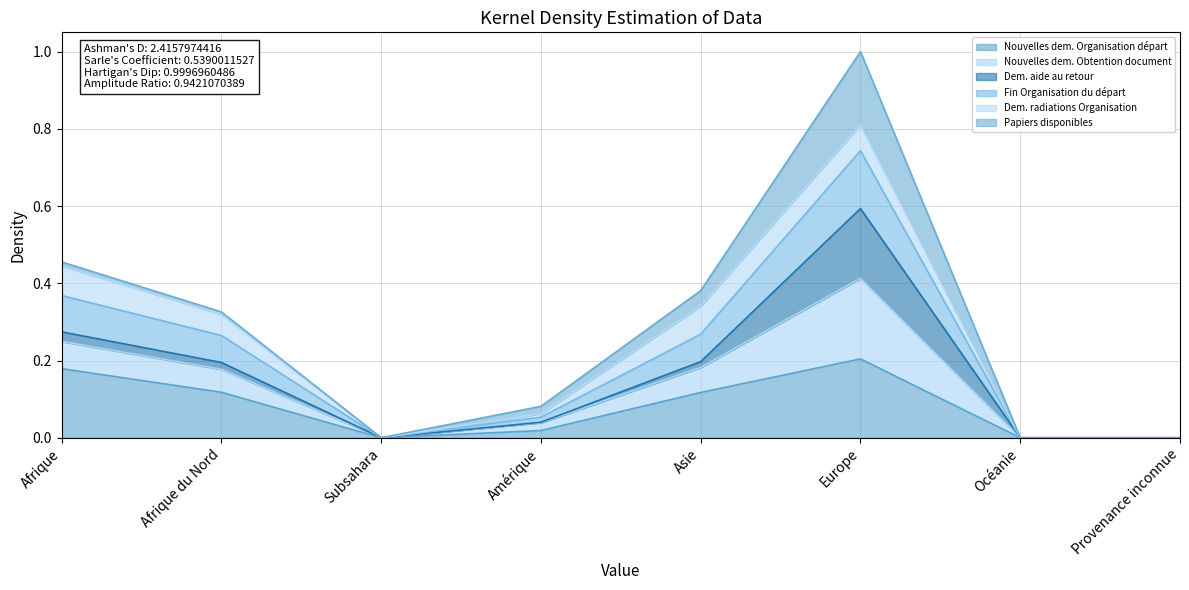

At which category is the sum across all series the highest?

Europe